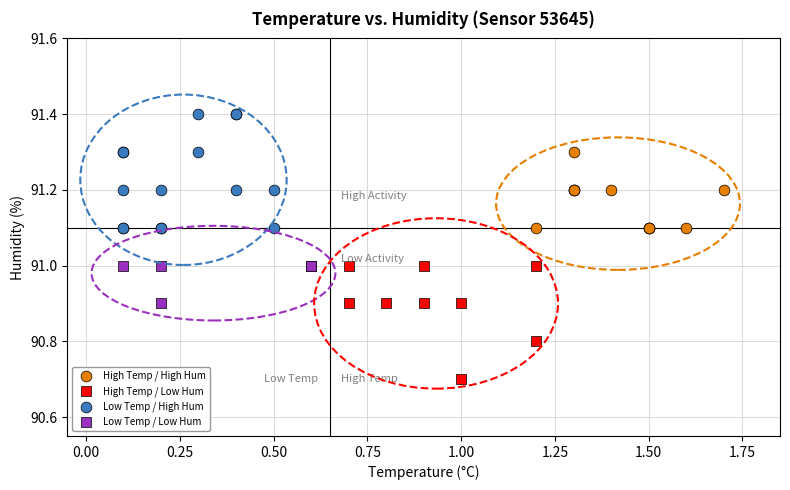

Which series contains the lowest Y value?

High Temp / Low Hum